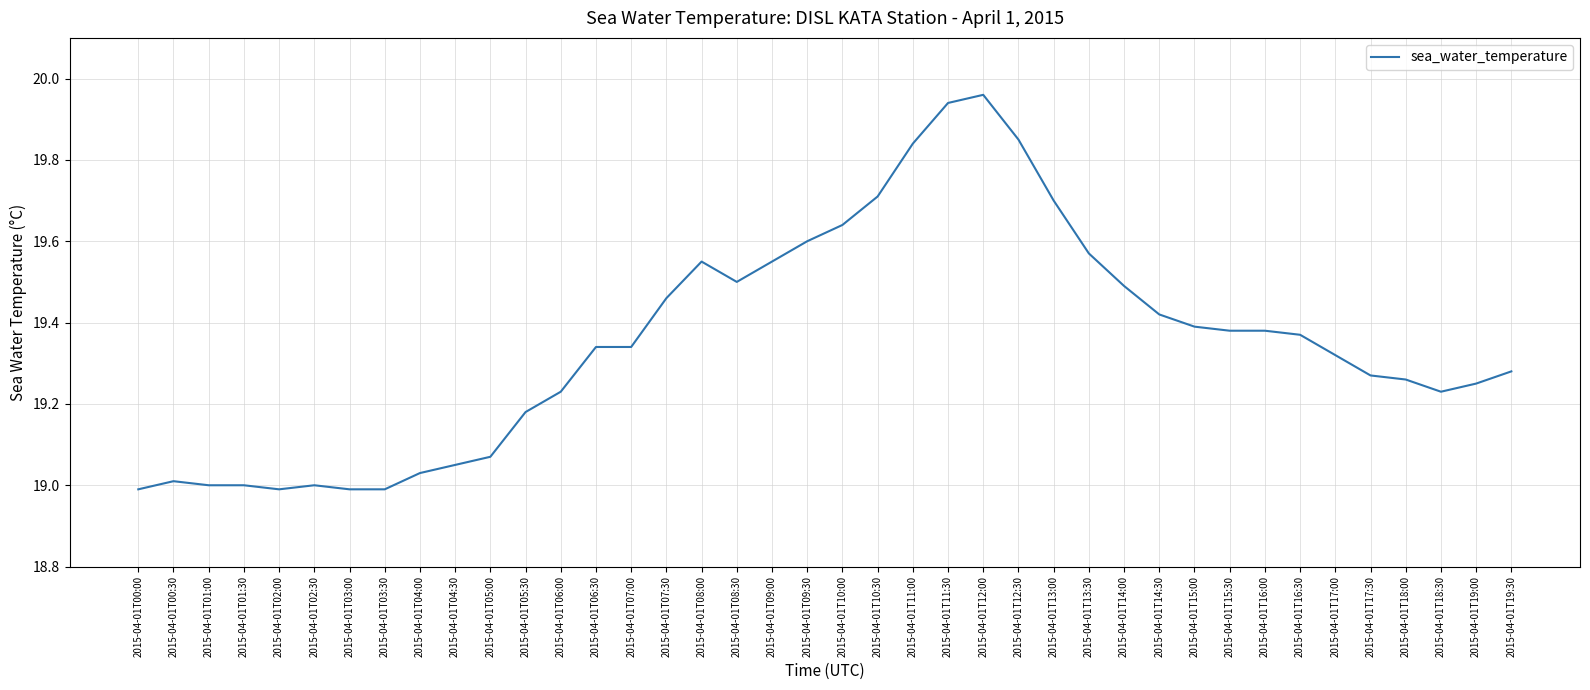

Does the chart have visible grid lines?

Yes